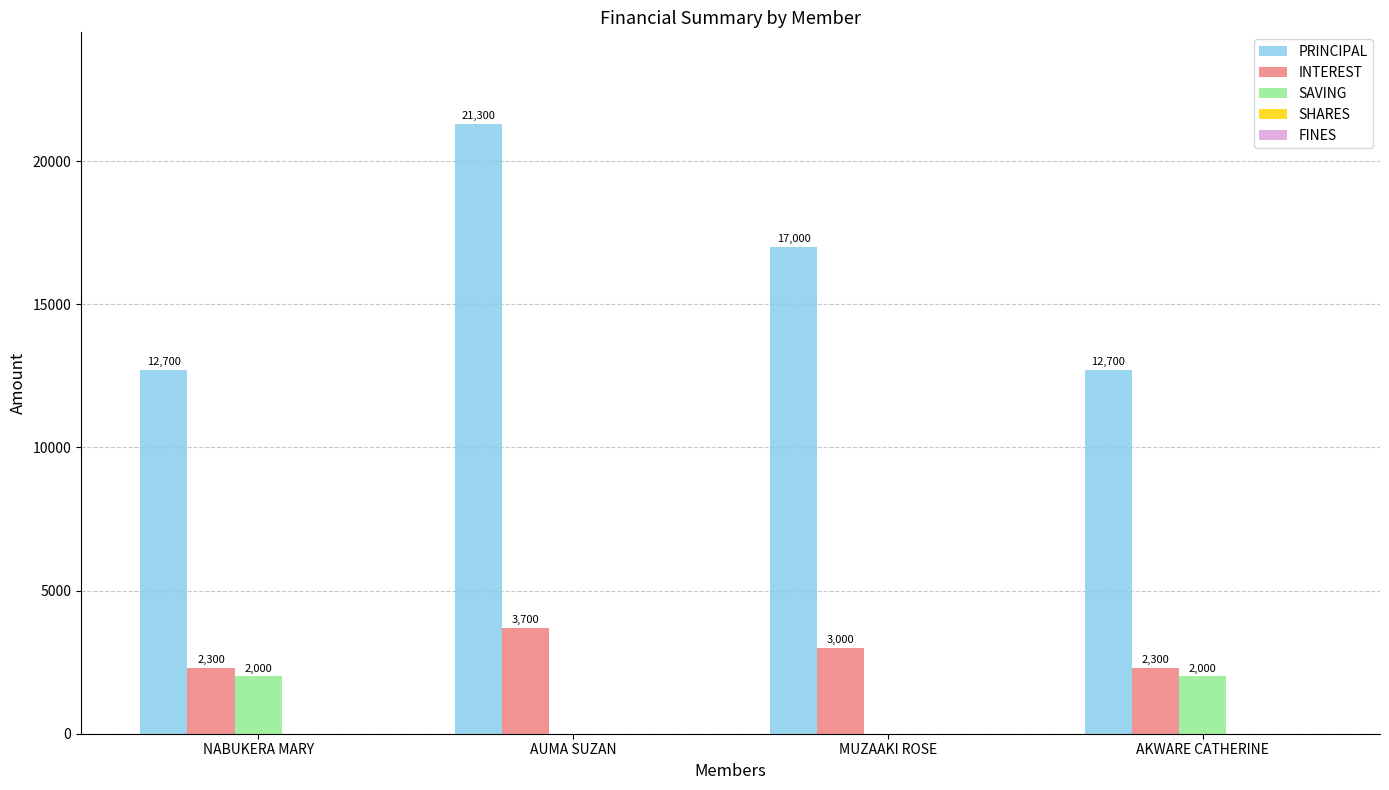

At which category is the sum across all series the highest?

AUMA SUZAN